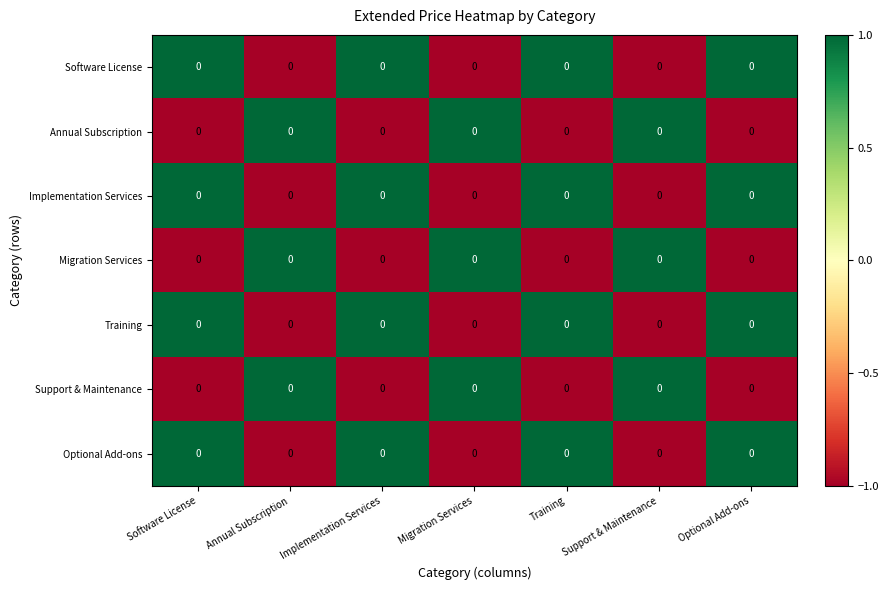

How many Training values are between 0 and 1?

4